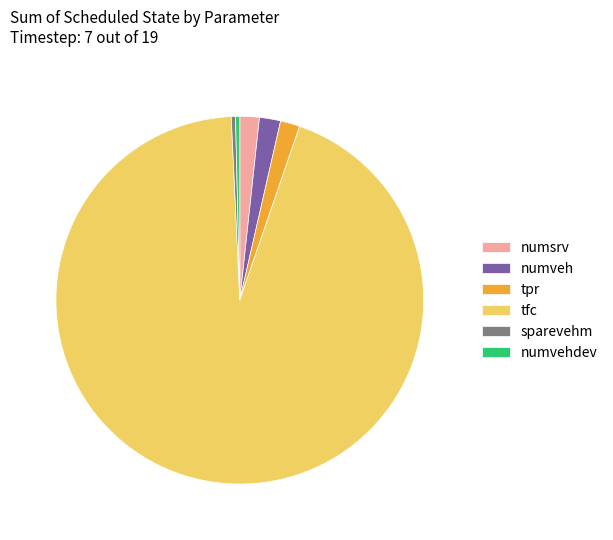

How many segments does this pie chart have?

6